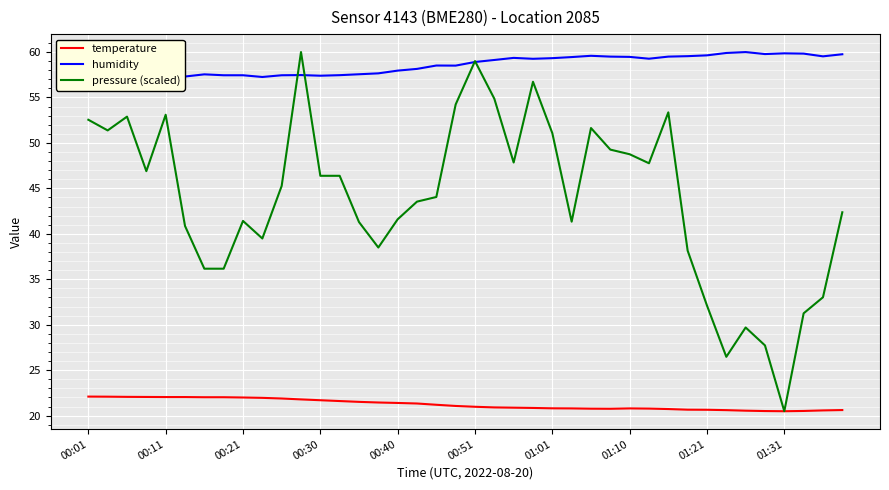

List the series in order of their overall mean, lowest first.

temperature, pressure (scaled), humidity